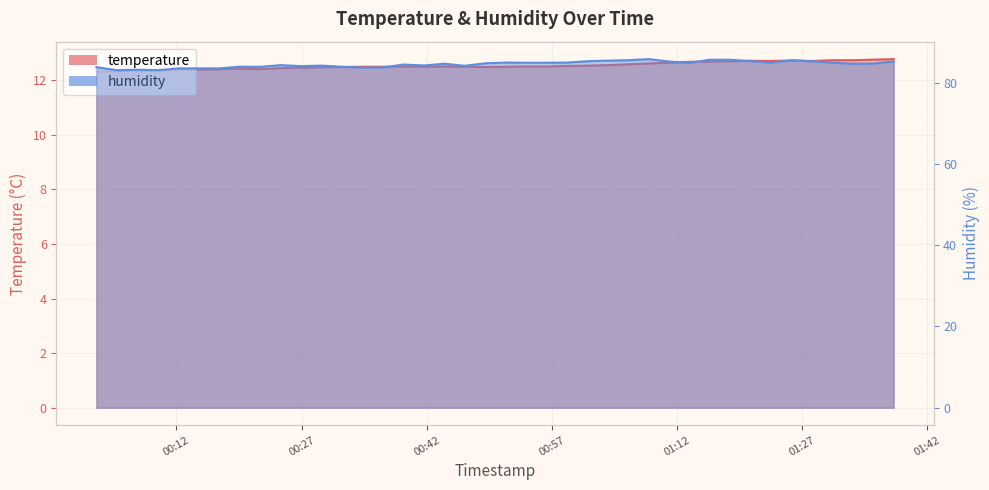

At how many categories does at least one series exceed 12?

40